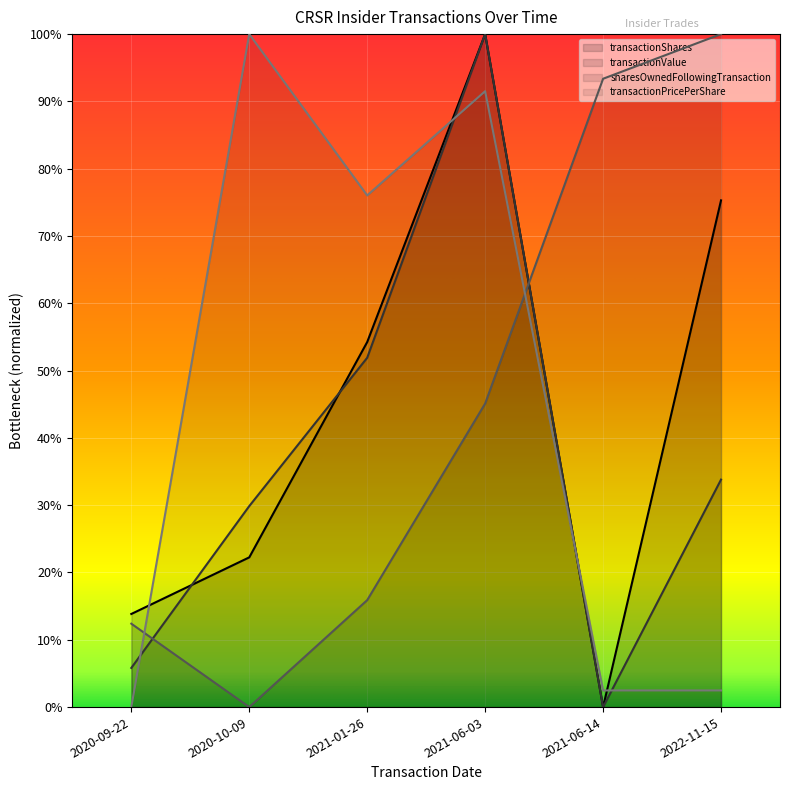

True or false: transactionShares has a value of 0.2 at 2020-10-09.

True